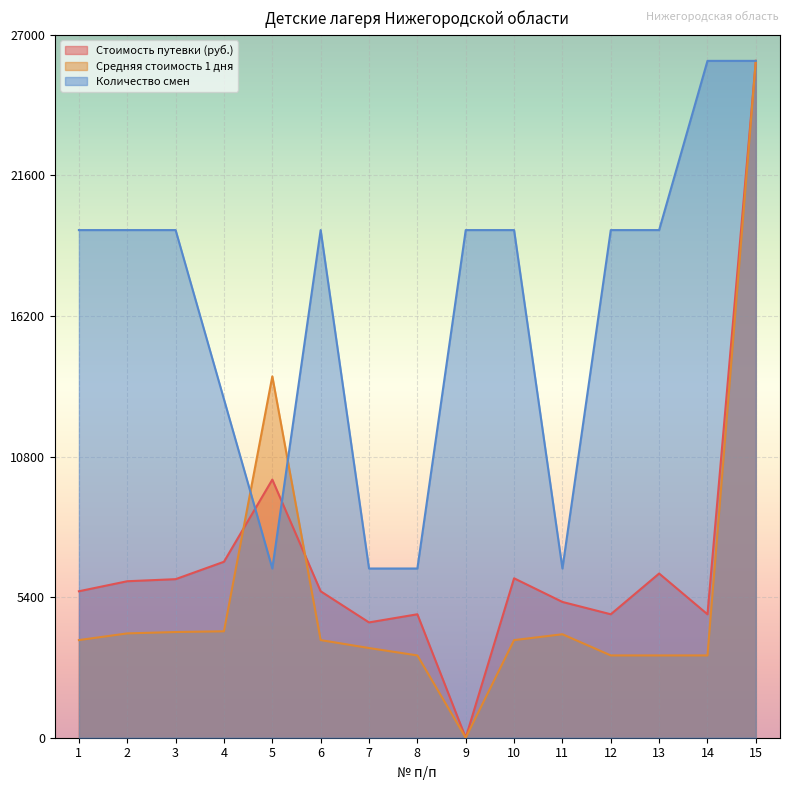

Is the value of Стоимость путевки (руб.) at 9 greater than the value of Средняя стоимость 1 дня at 9?

No